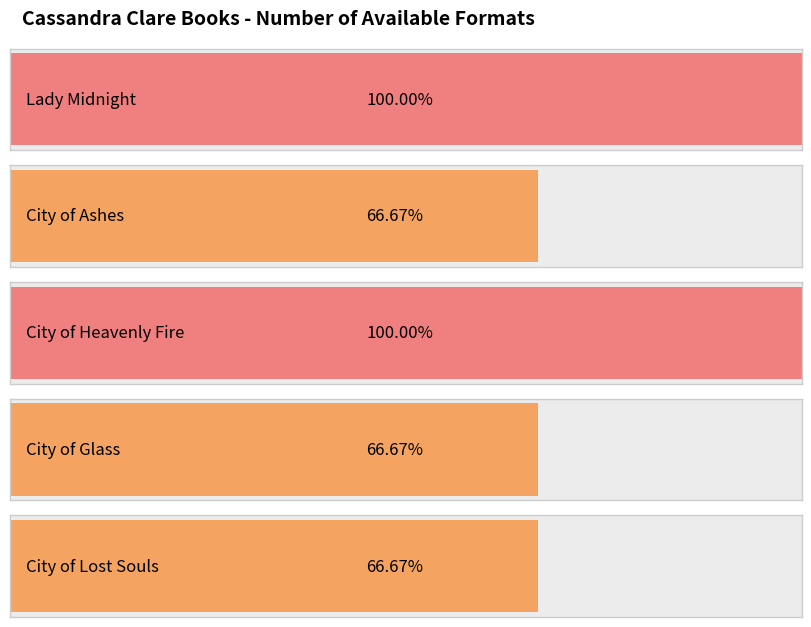

Which category has the lowest value across all series?

City of Ashes